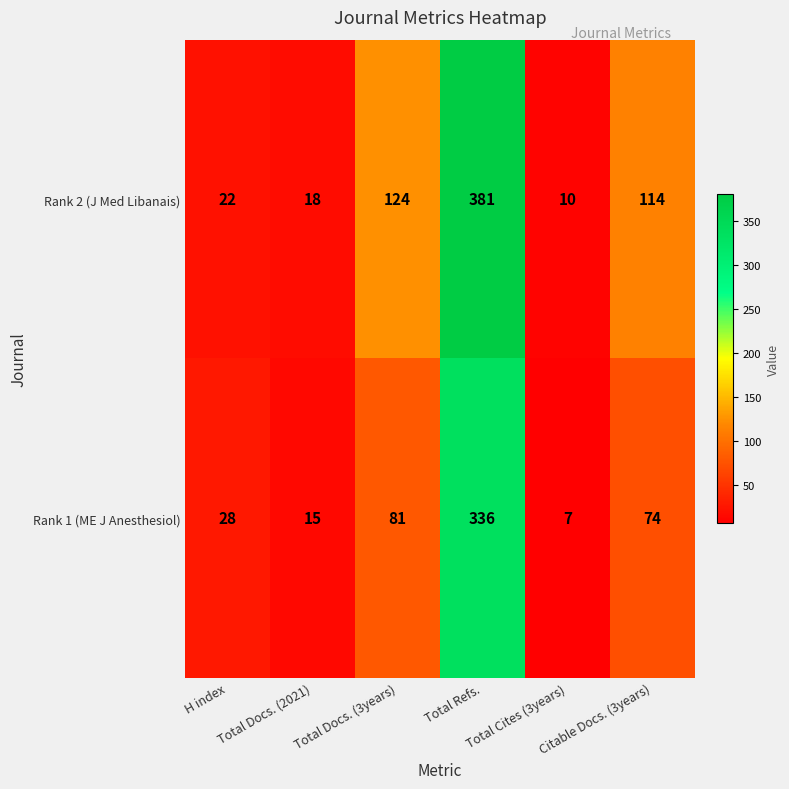

Rank the series by their maximum value, from highest to lowest.

Rank 2 (J Med Libanais), Rank 1 (ME J Anesthesiol)